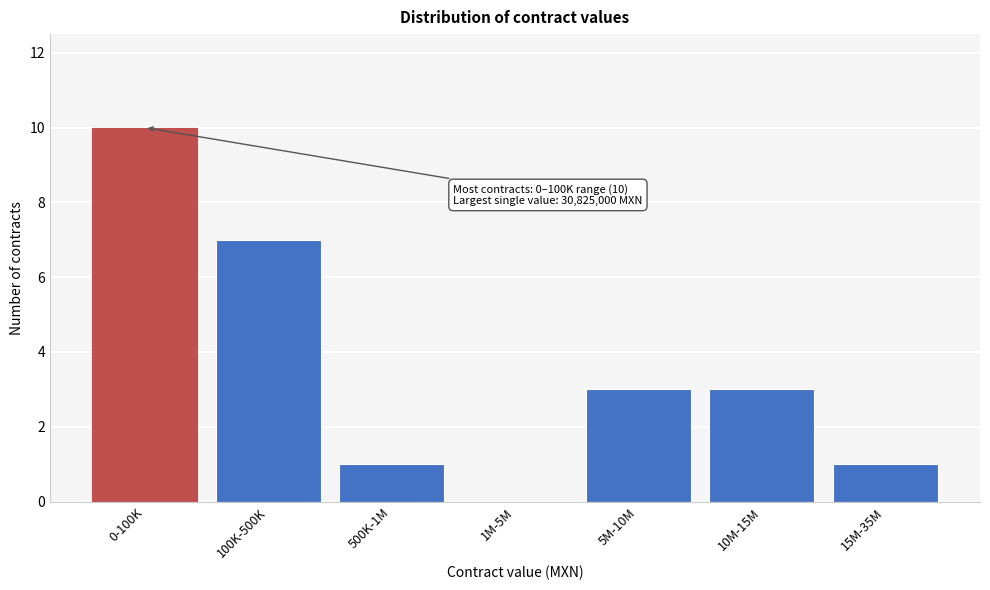

Reading left to right, extract all data points from this chart.

0-100K=10	100K-500K=7	500K-1M=1	1M-5M=0	5M-10M=3	10M-15M=3	15M-35M=1